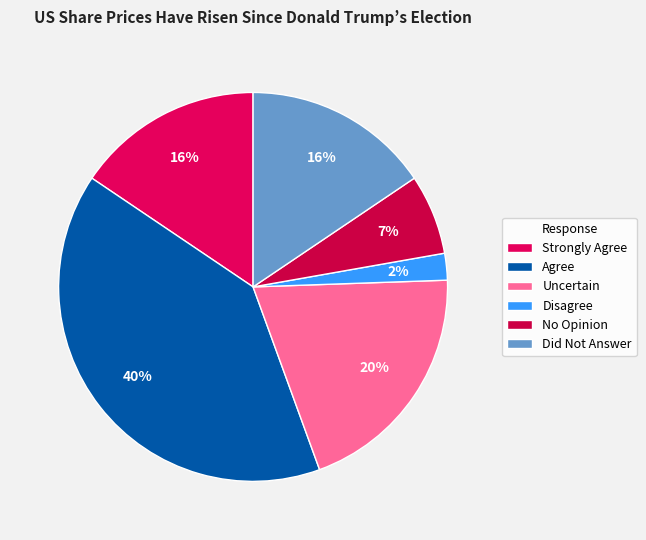

What is the smallest slice in the pie chart?

Disagree